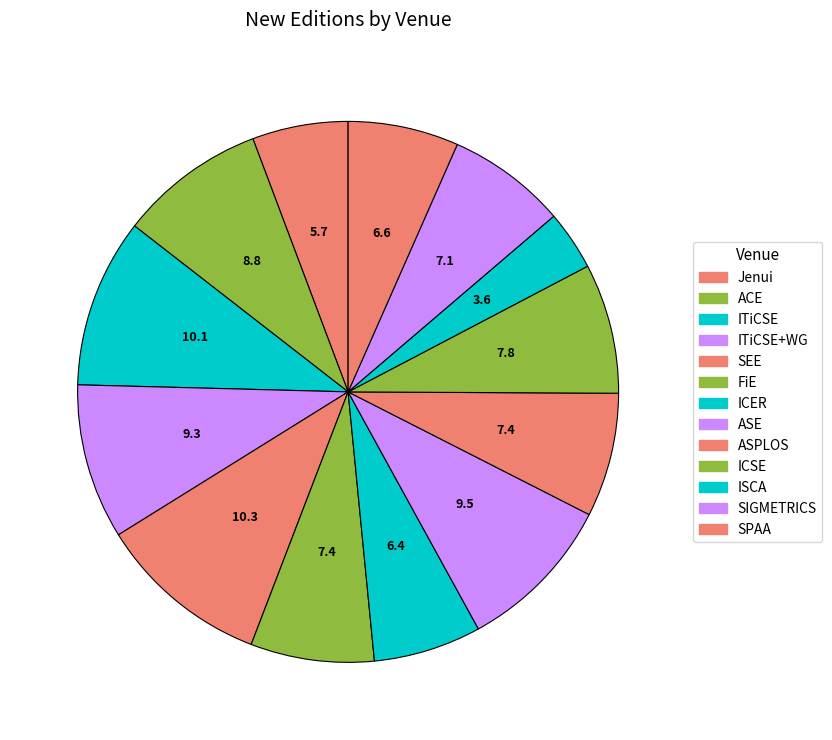

How many segments does this pie chart have?

13